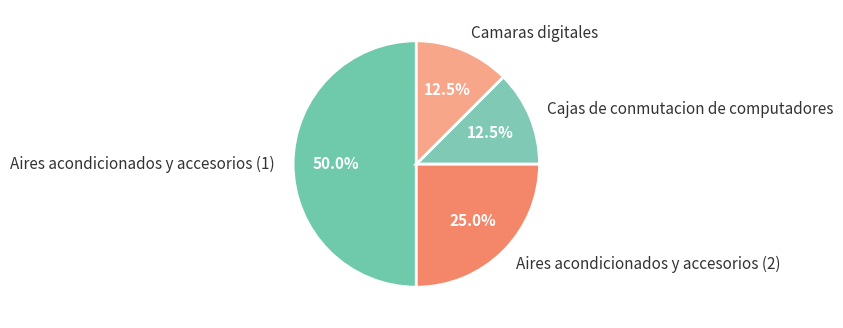

Between Aires acondicionados y accesorios (2) and Aires acondicionados y accesorios (1), which is larger?

Aires acondicionados y accesorios (1)